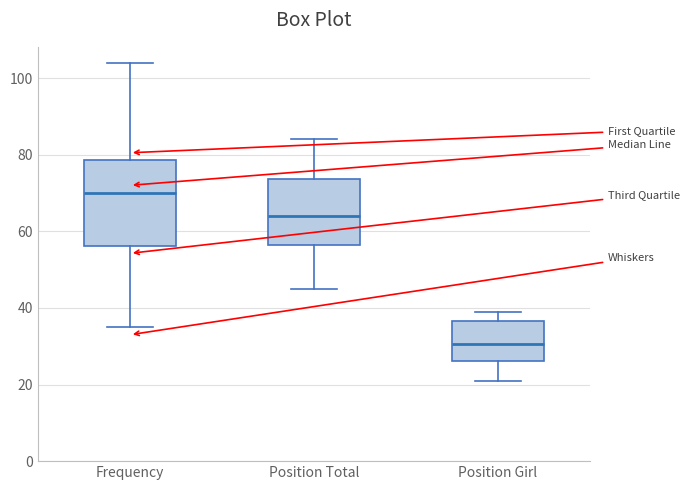

Comparing the boxes themselves (not the whiskers), which one is the tallest?

Frequency